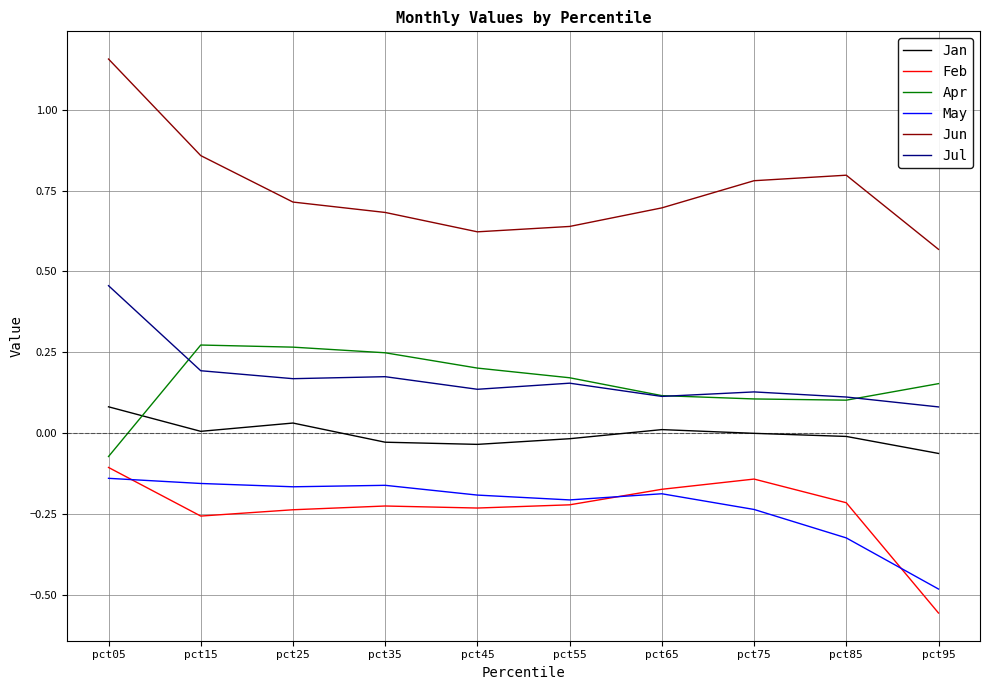

Is it true that Jul equals 0.1 at pct45?

True